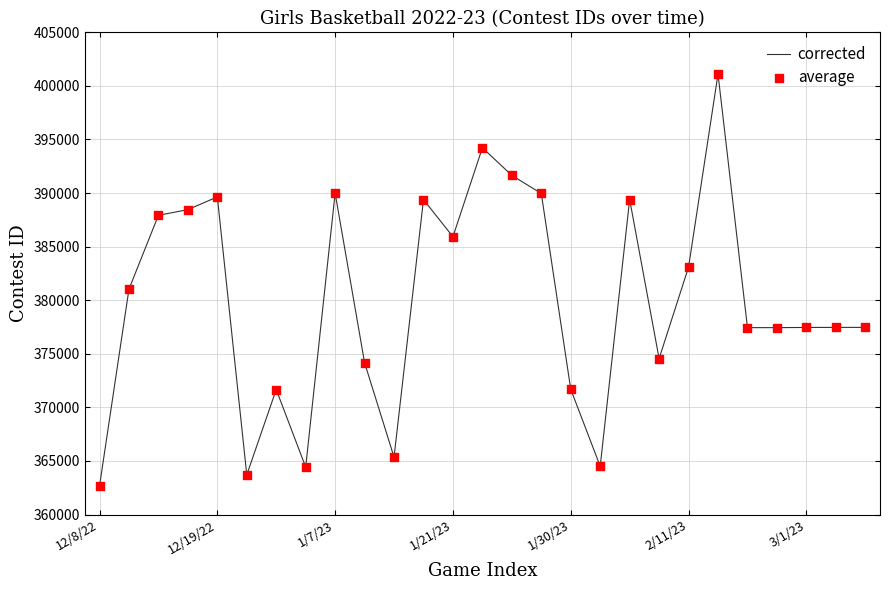

What is the greatest value displayed?

401107